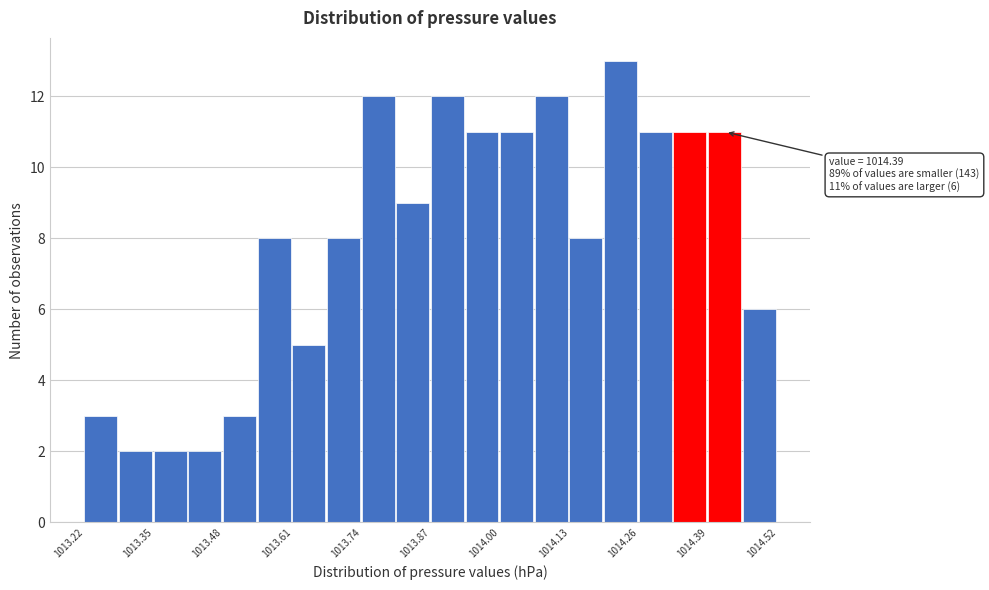

Read against the x-axis, roughly where is the centre of the tallest bar?

1014.22